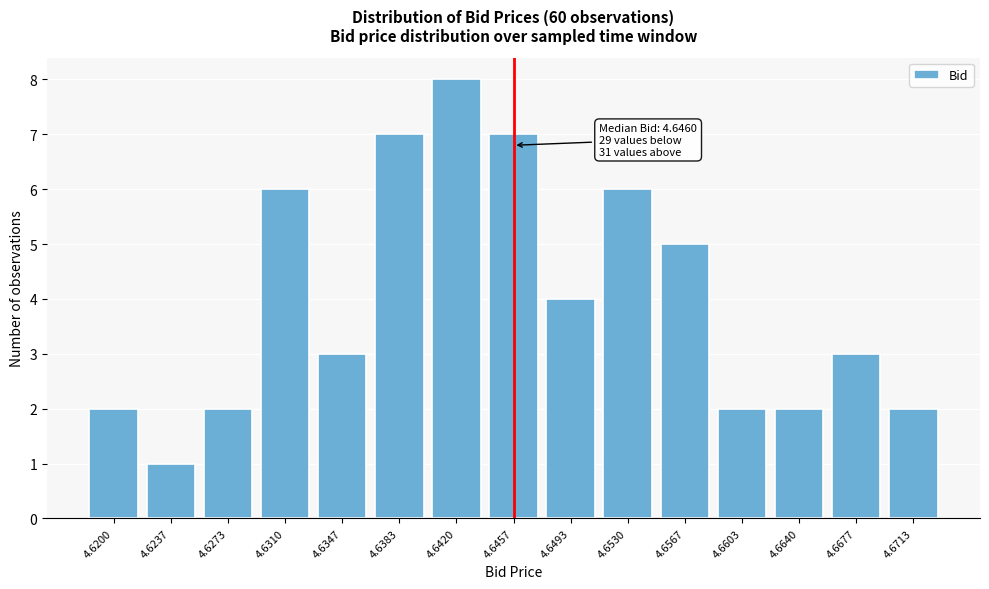

Reading right to left, list all the values displayed in this chart.

2	3	2	2	5	6	4	7	8	7	3	6	2	1	2